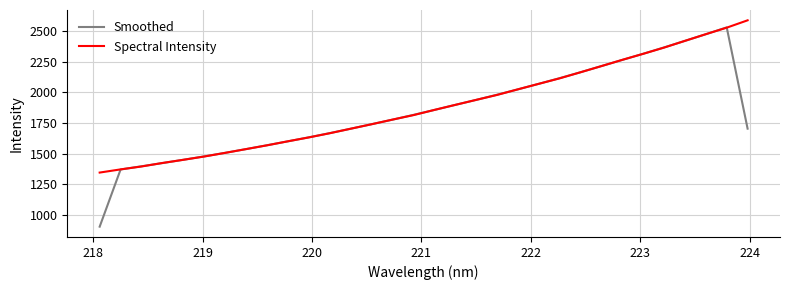

Count the number of data series in this chart.

2